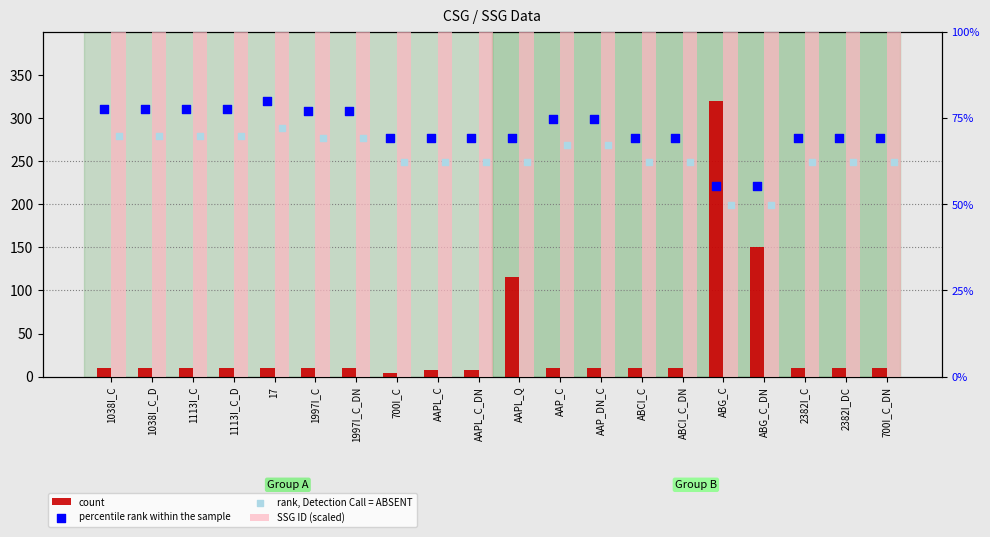

Is the value of count at 17 greater than the value of rank, Detection Call = ABSENT at 1113I_C?

No